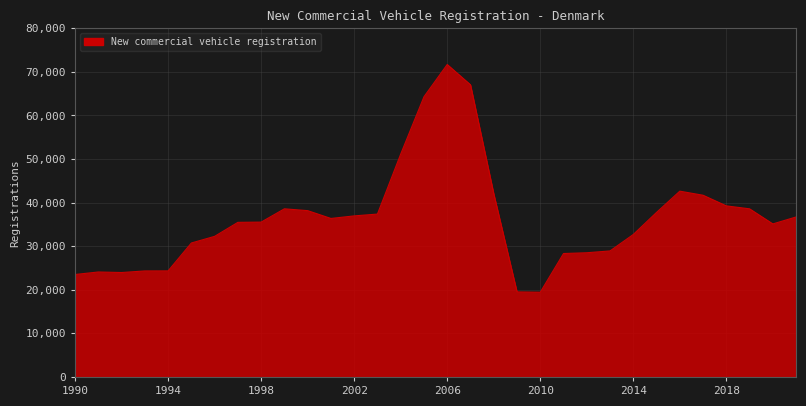

What is the greatest value displayed?

71683